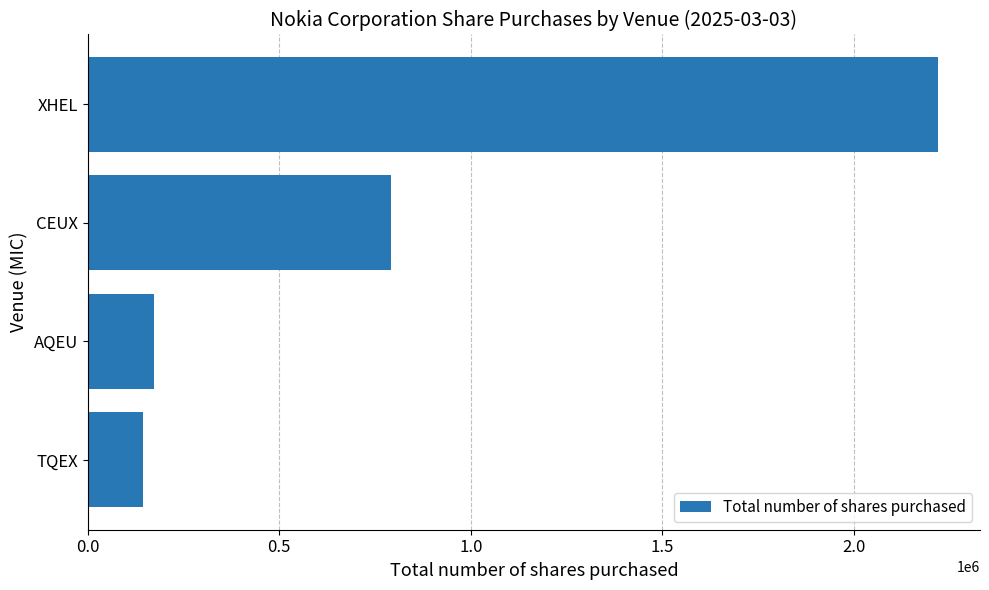

Does the chart contain stacked bars?

No